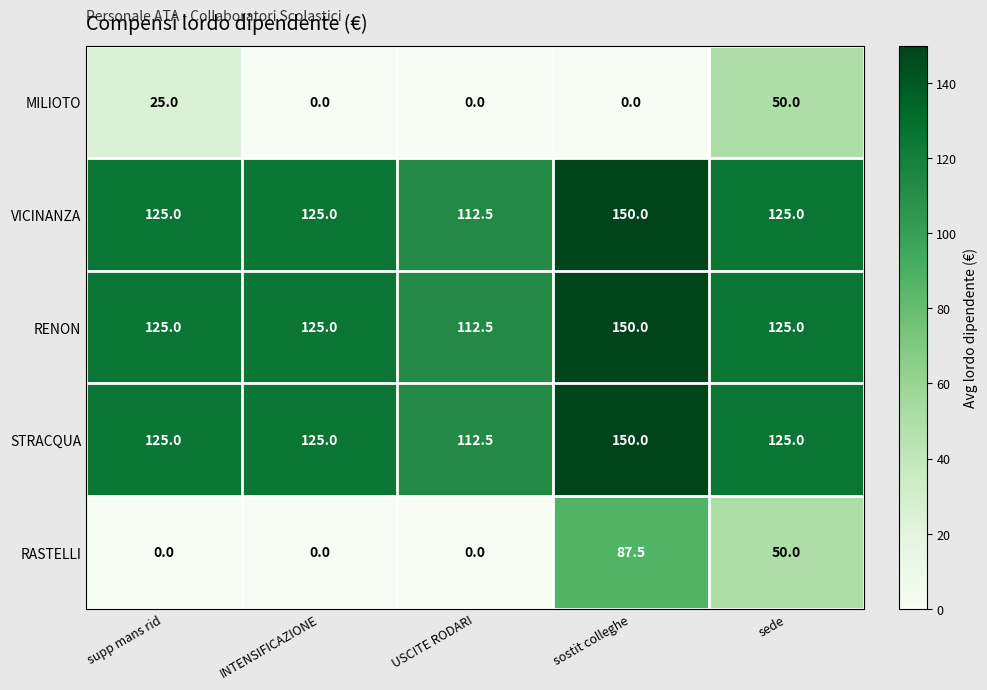

At which category is the sum across all series the highest?

sostit colleghe